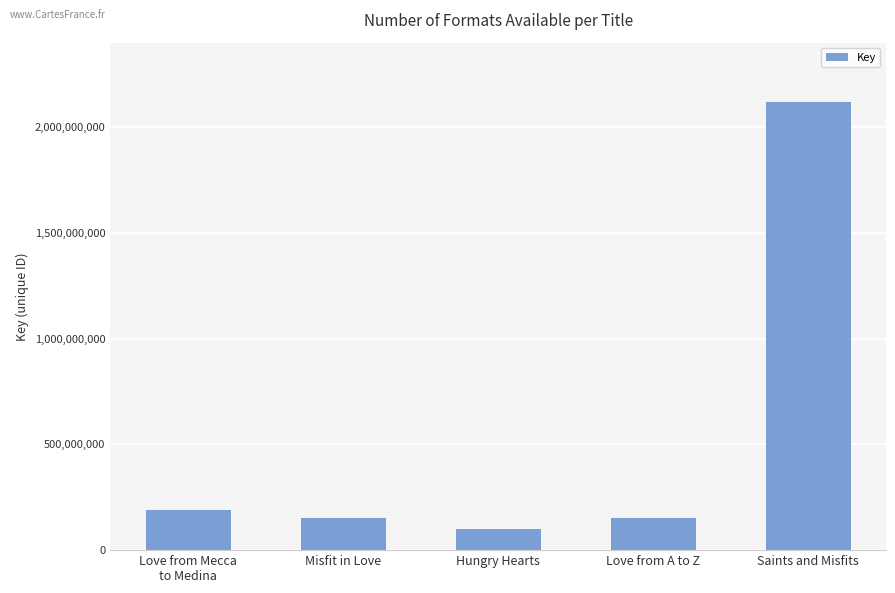

Does the chart contain any negative values?

No